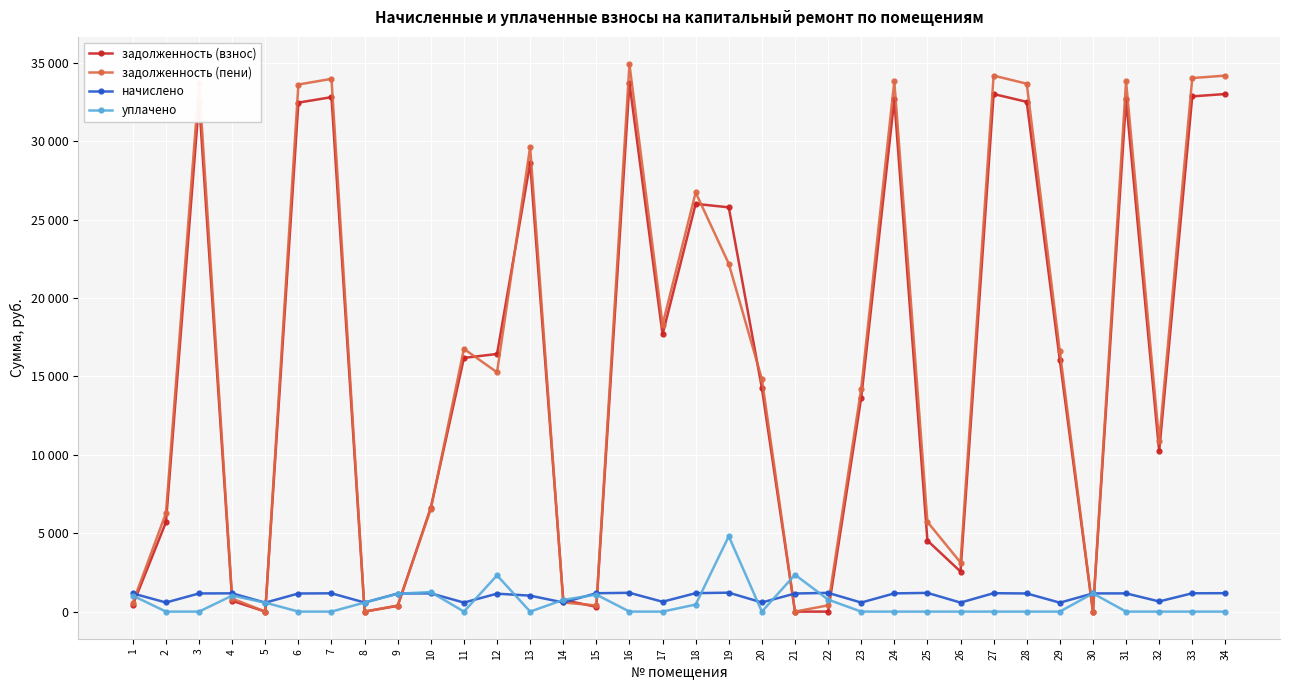

What is the average value of the уплачено series?

566.2